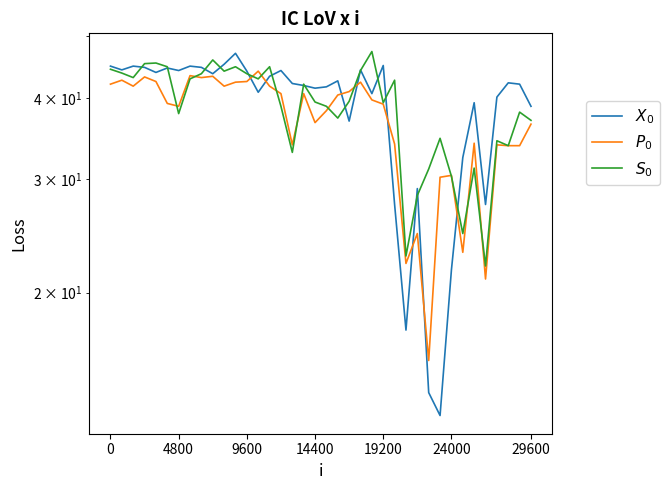

What is the difference between the maximum and minimum values in the $X_0$ series?

34.1